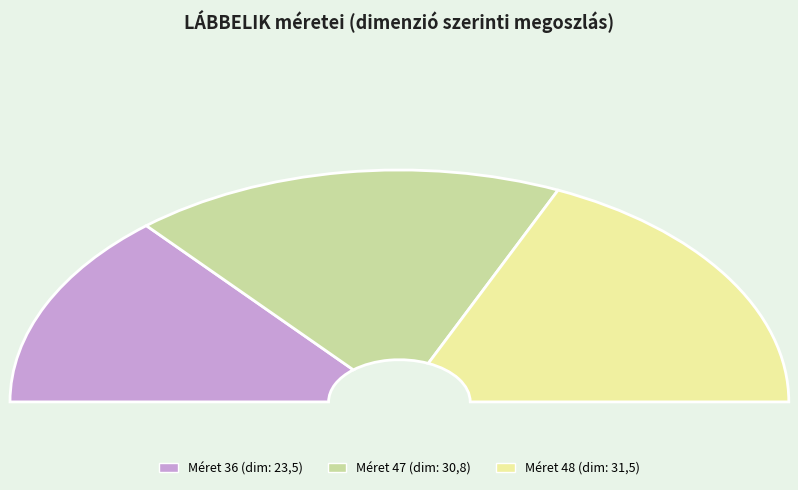

How many segments does this pie chart have?

3